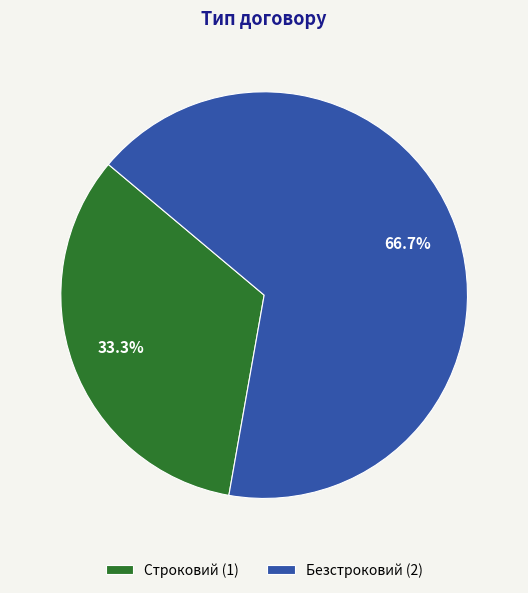

The Строковий slice represents 33% of the pie. True or false?

True